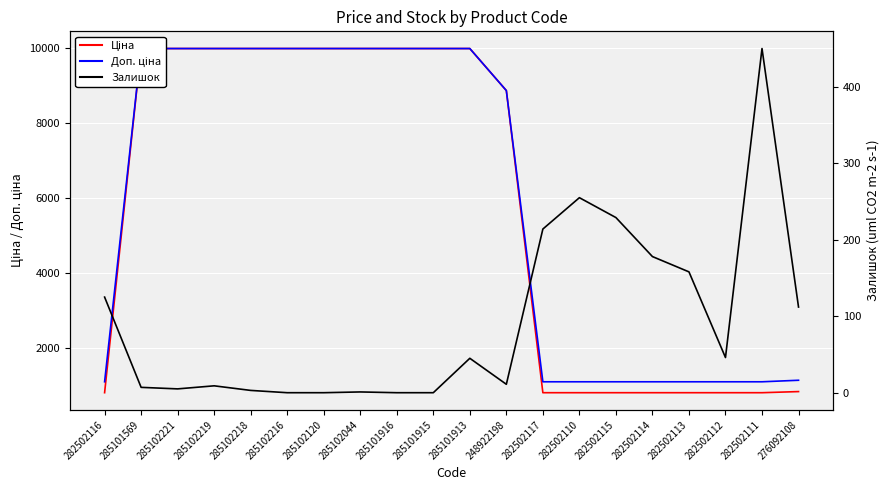

True or false: Доп. ціна and Ціна intersect in this chart.

False